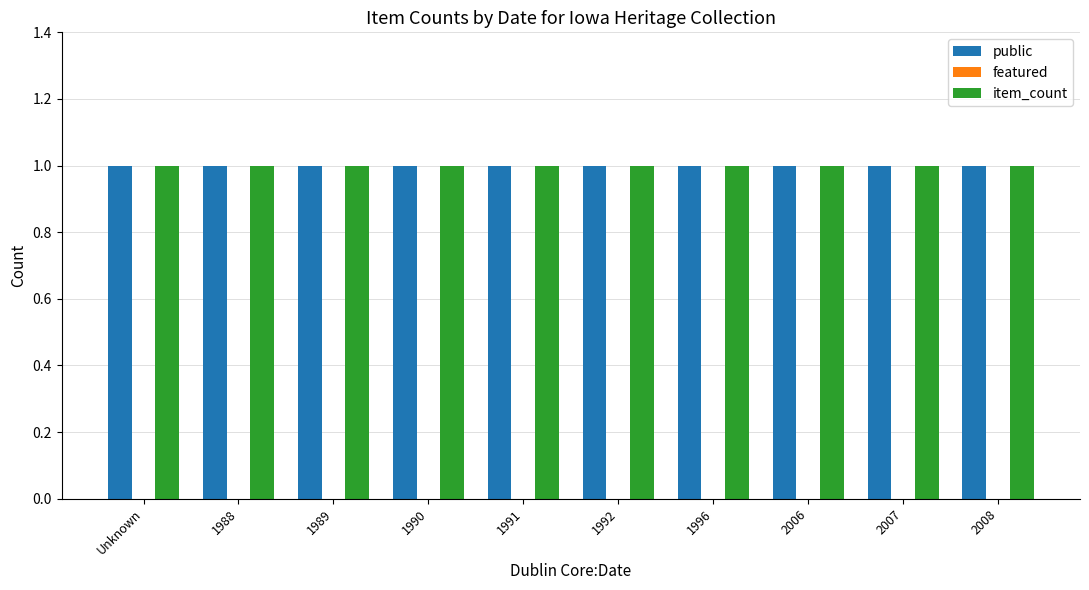

Does the chart contain any negative values?

No